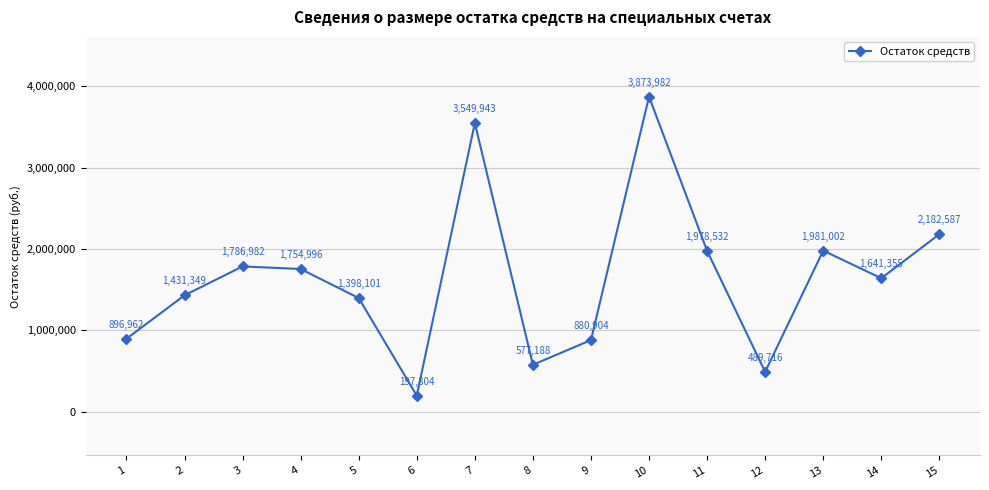

Rank the categories by value from highest to lowest.

10, 7, 15, 13, 11, 3, 4, 14, 2, 5, 1, 9, 8, 12, 6